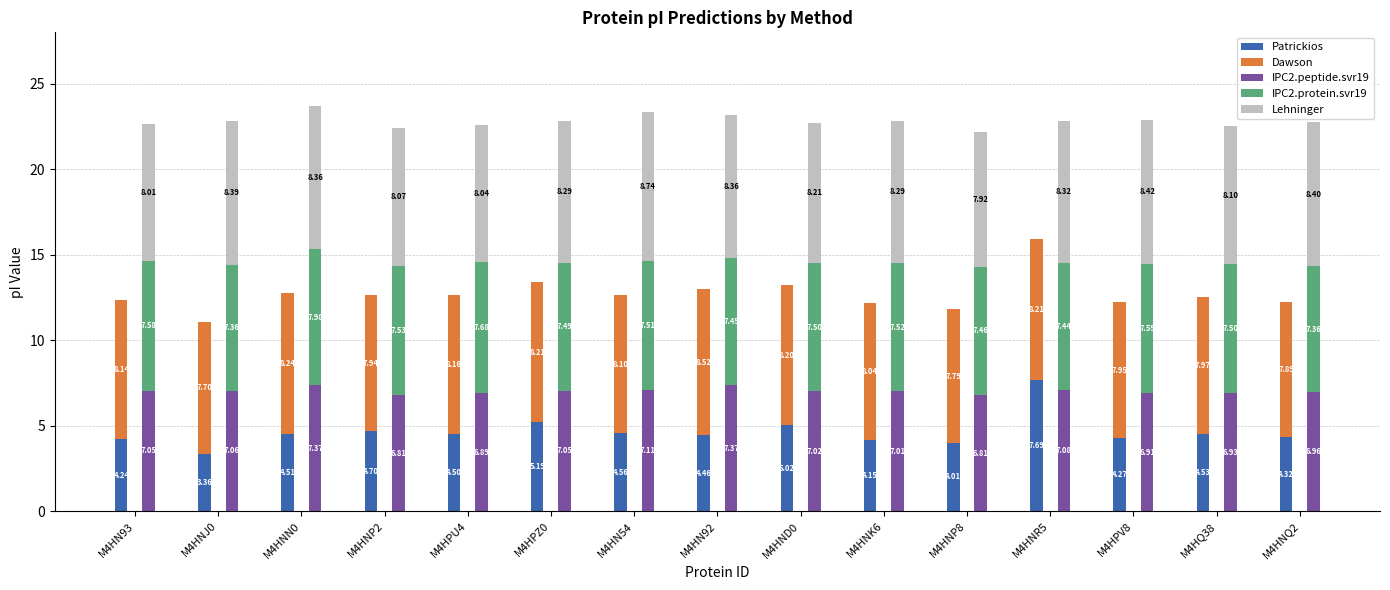

True or false: Lehninger has a value of 13.6 at M4HND0.

False